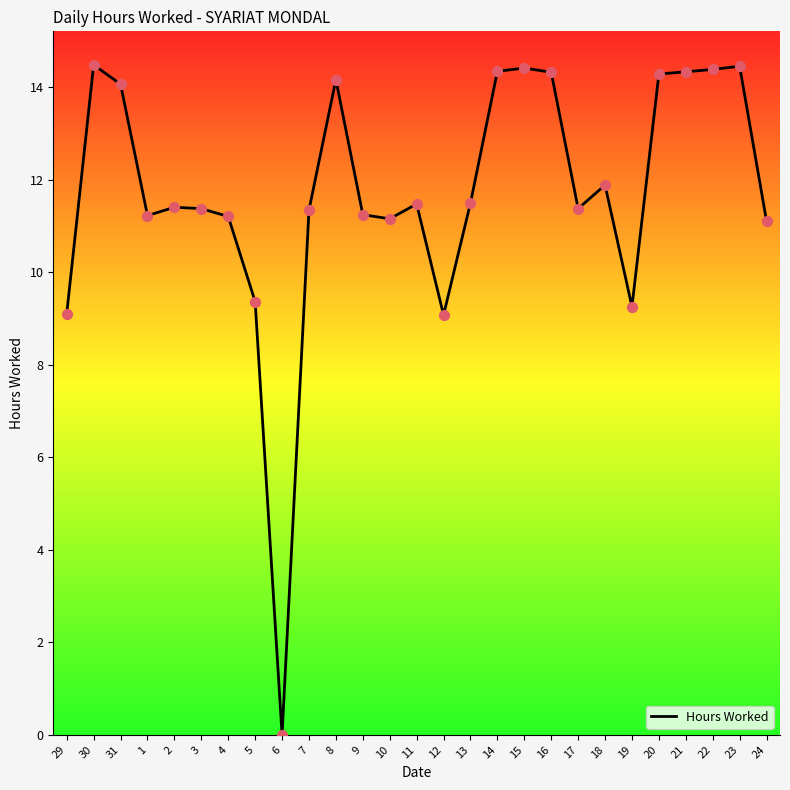

Between 19 and 29, which is larger?

19